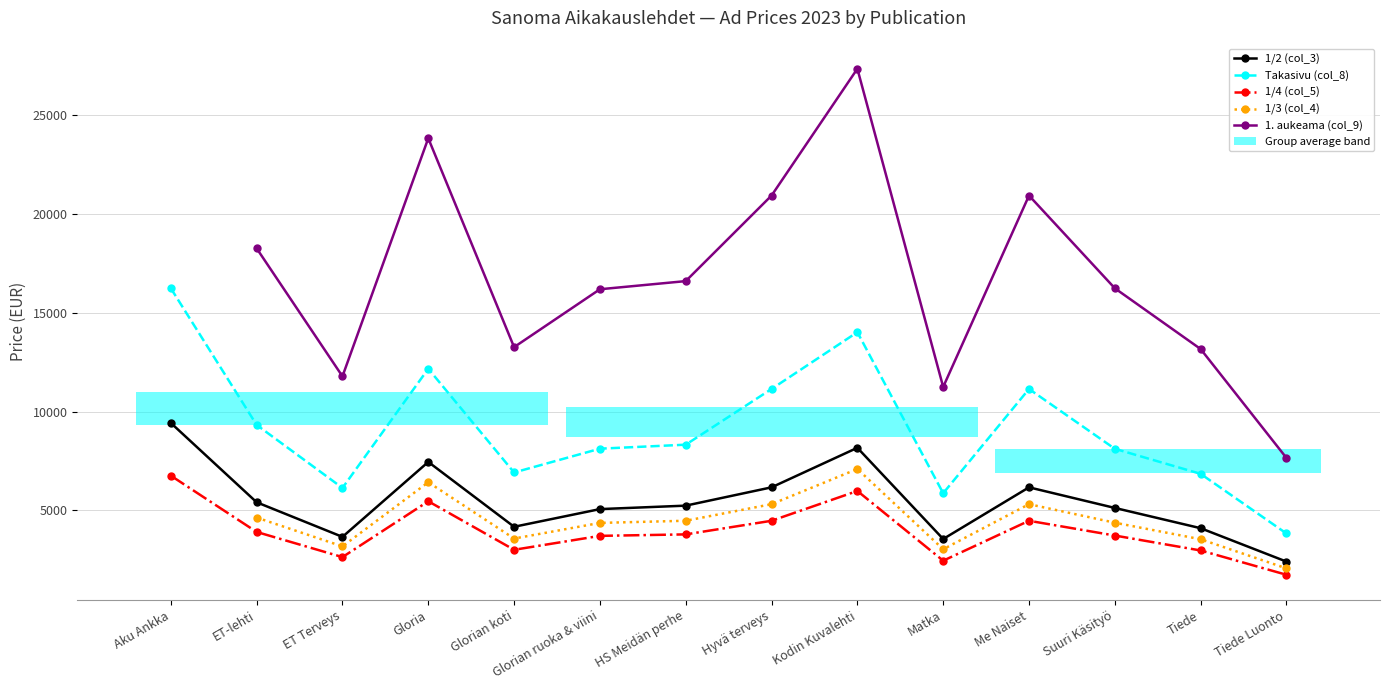

At which category is the sum across all series the highest?

Kodin Kuvalehti